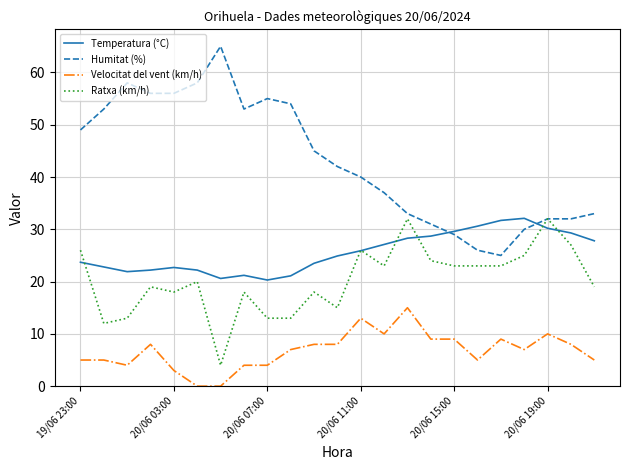

What is the greatest value displayed?

65.0